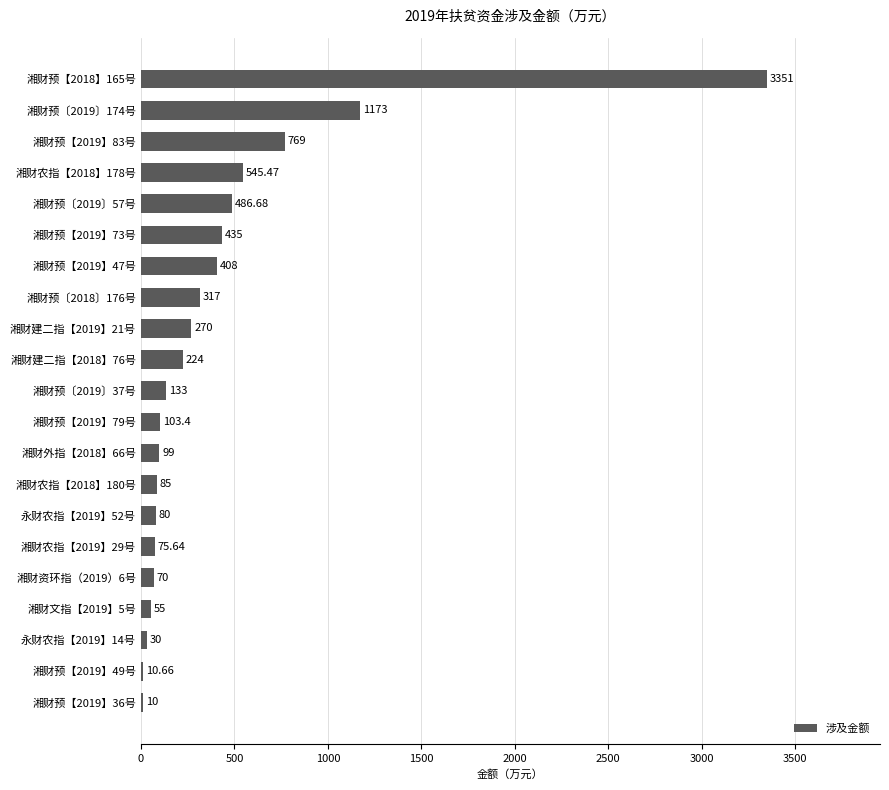

Count the number of data series in this chart.

1